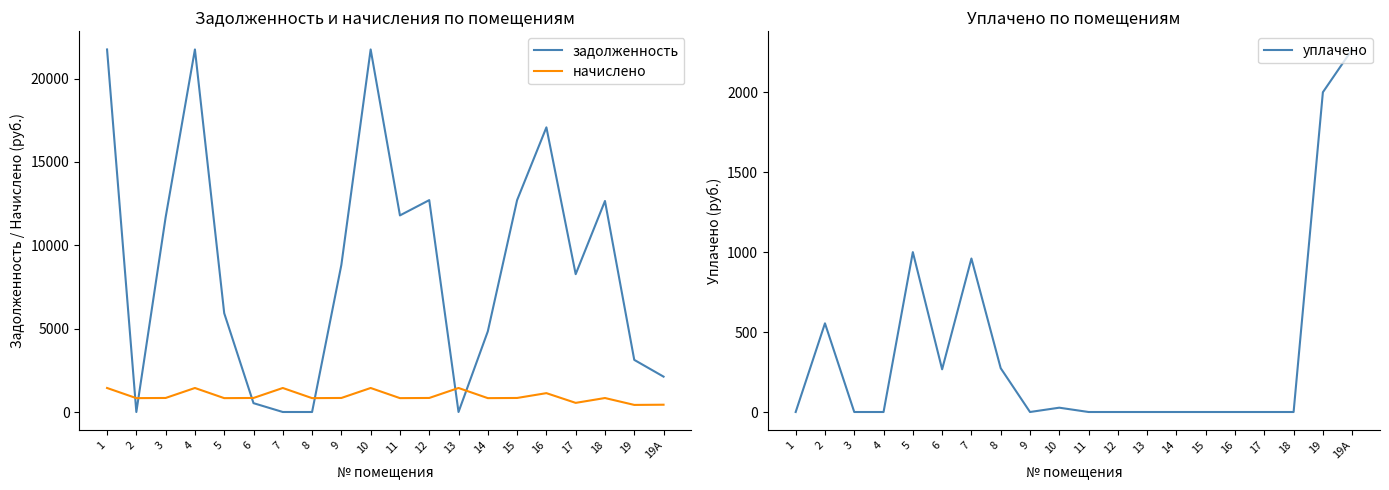

Where does the задолженность series first go above 8828?

1